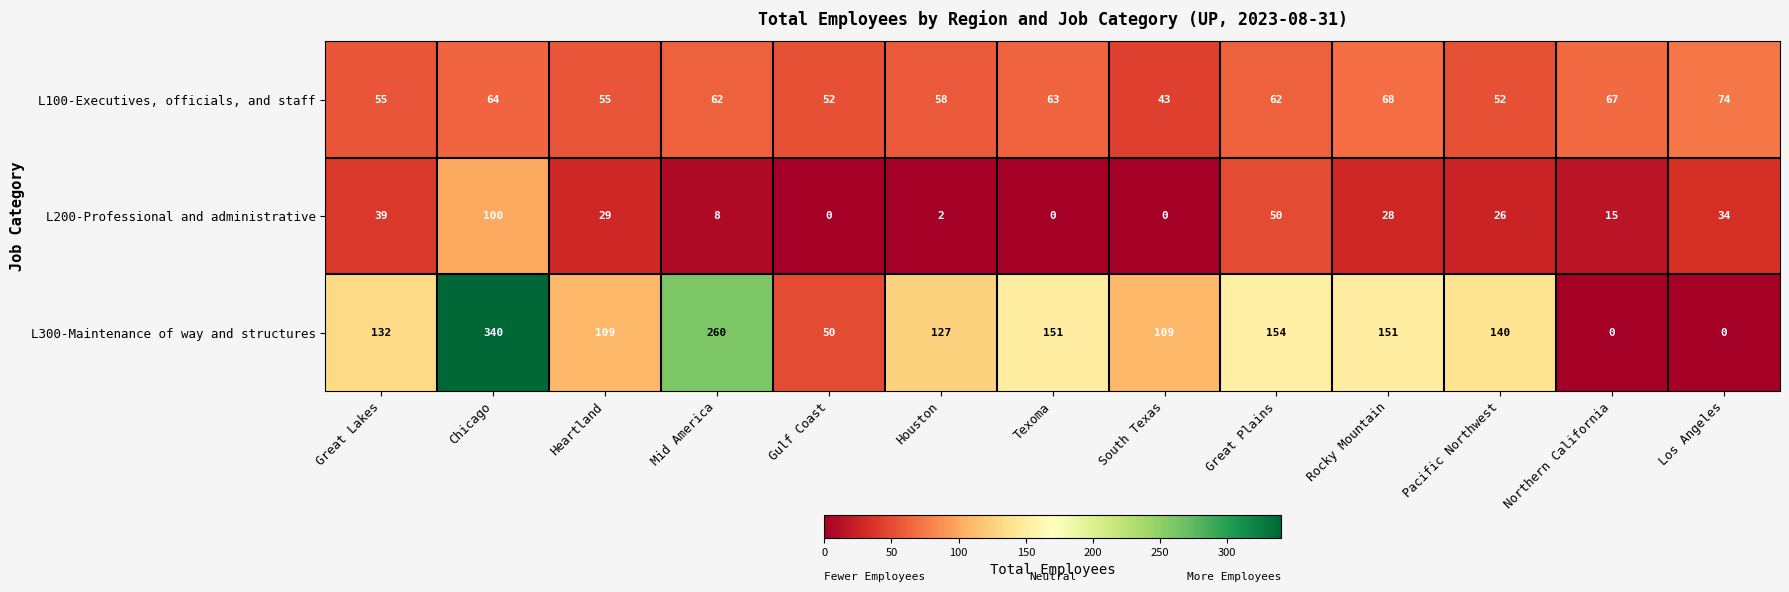

Where is L300-Maintenance of way and structures nearest to the value 170?

Great Plains